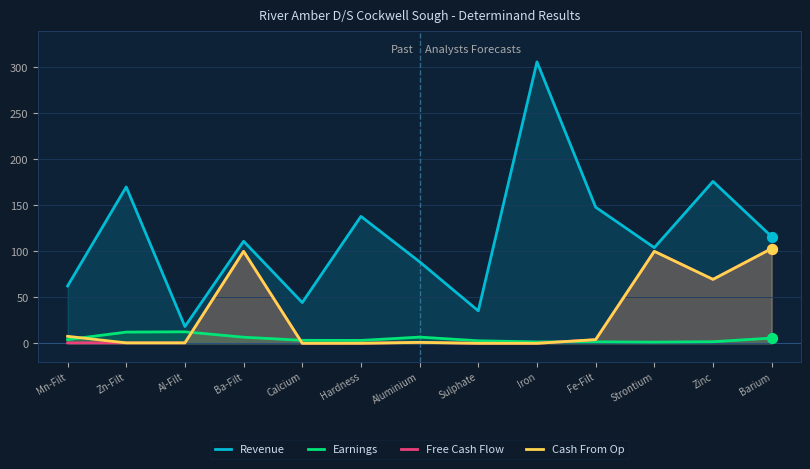

Which series reaches the minimum Y coordinate?

Free Cash Flow